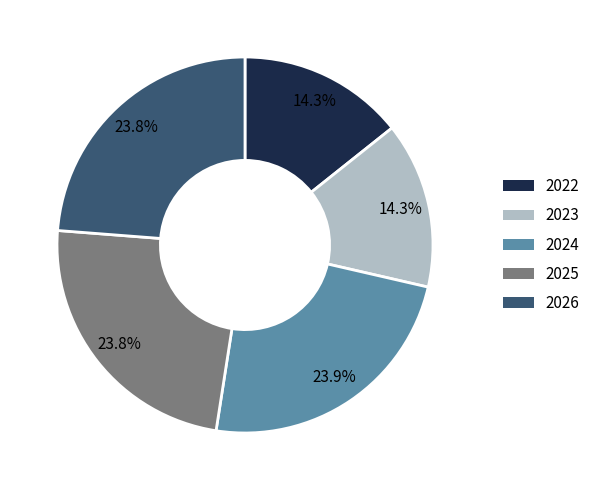

Count the number of slices in the pie.

5